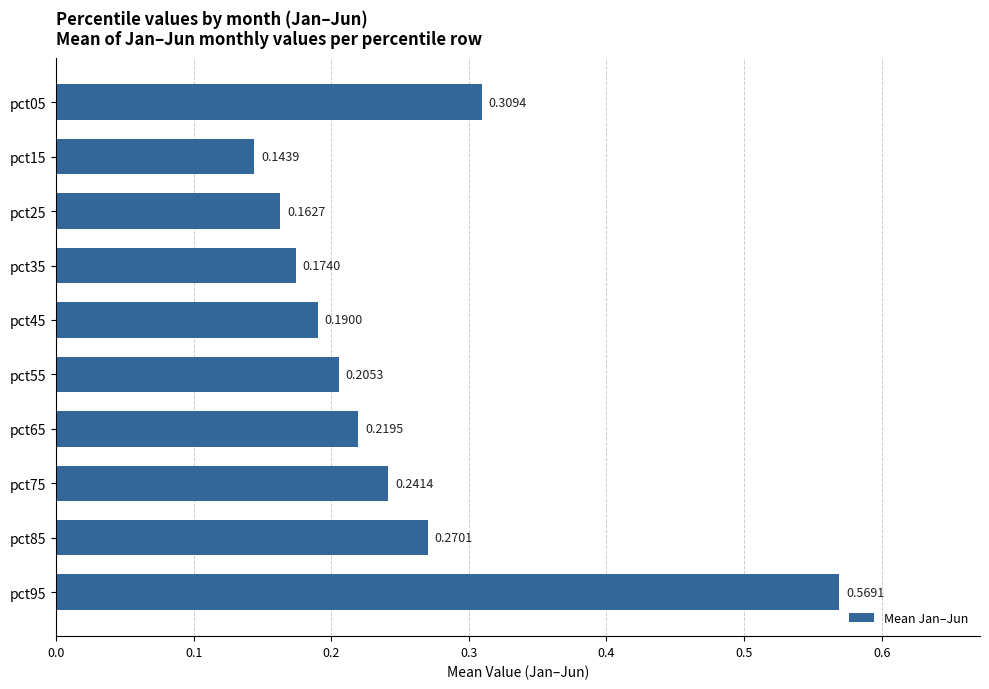

List the labels in order of value, largest first.

pct95, pct05, pct85, pct75, pct65, pct55, pct45, pct35, pct25, pct15